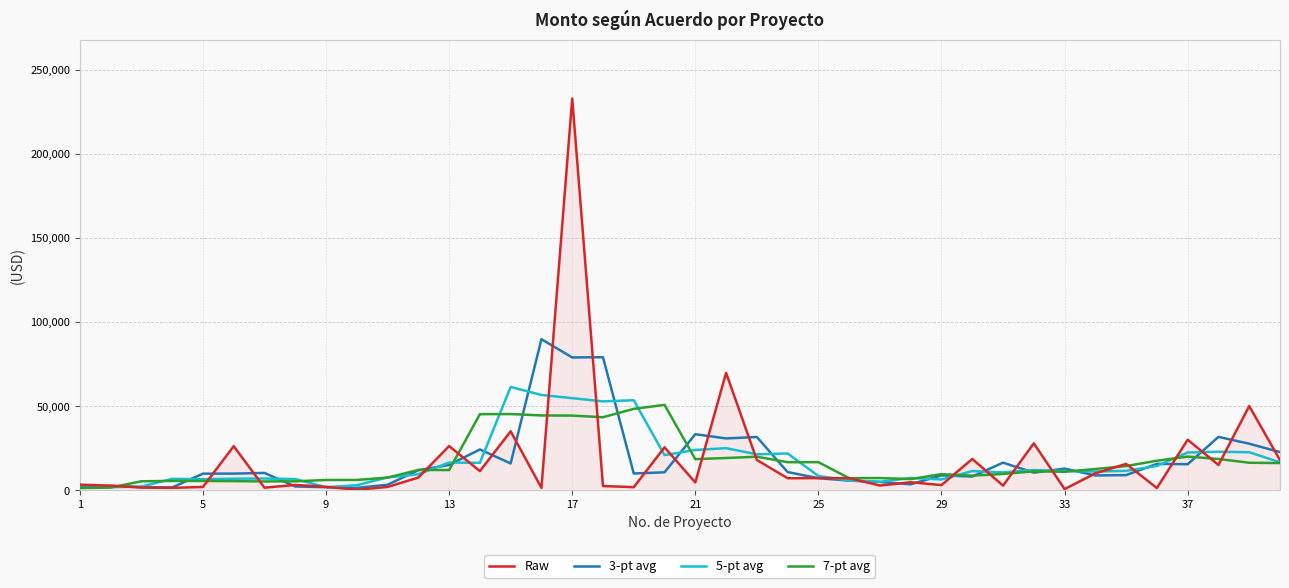

What is the maximum value shown in the chart?

232780.0